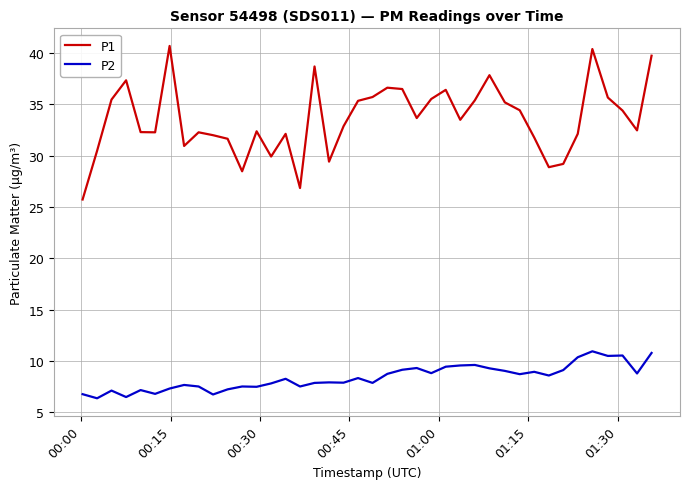

Which series has the widest spread of values?

P1